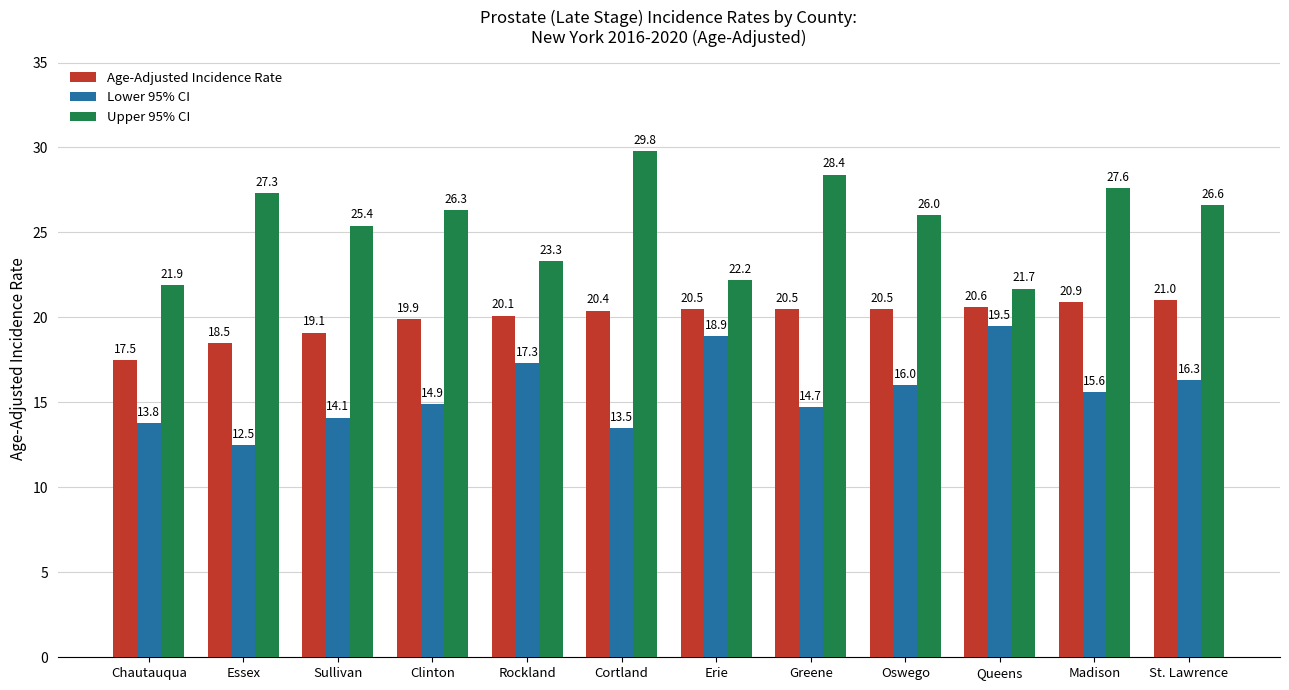

How many bars are there in total?

36